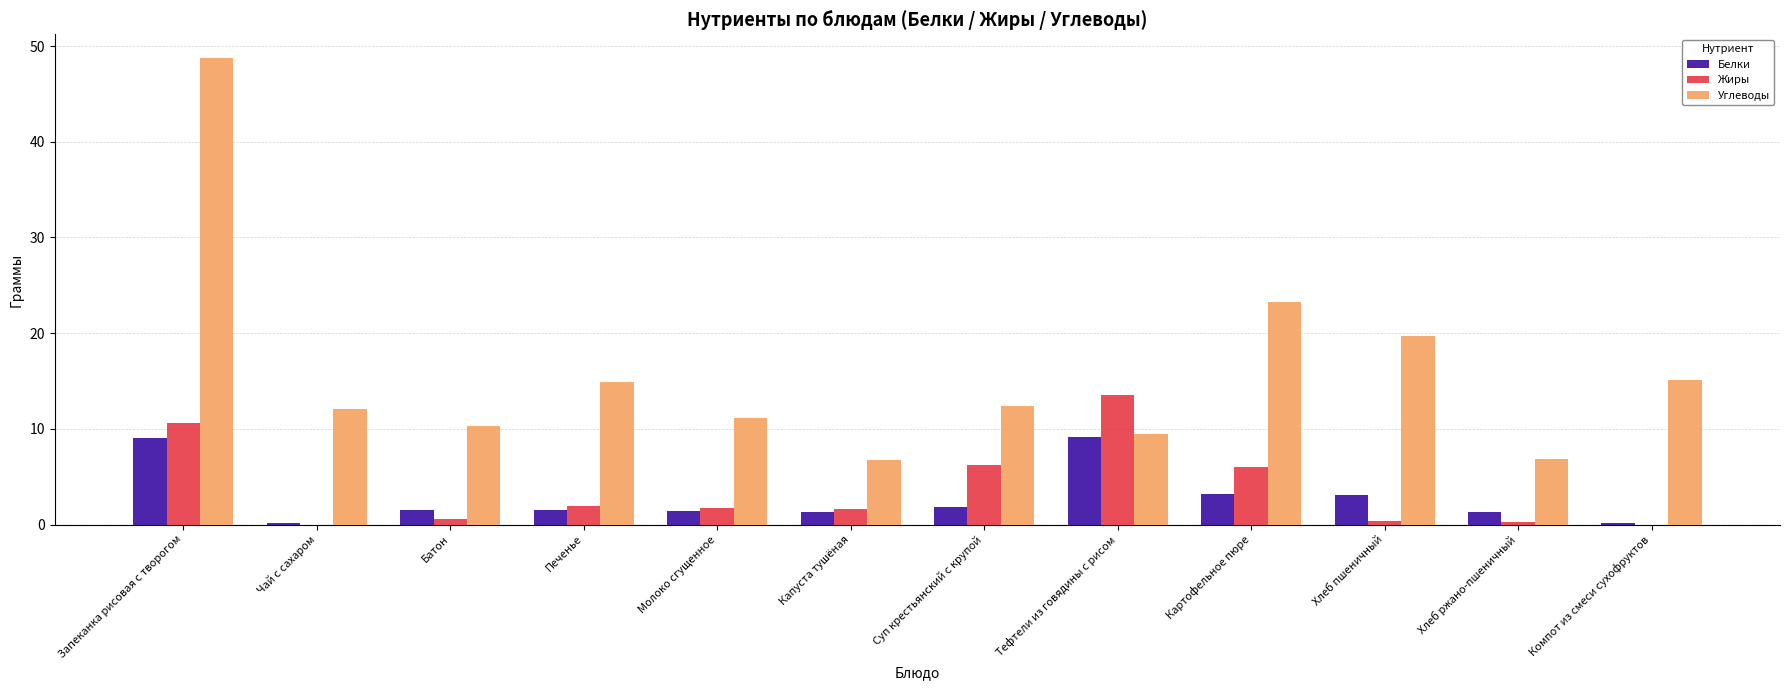

Is it true that Углеводы equals 48.8 at Запеканка рисовая с творогом?

True